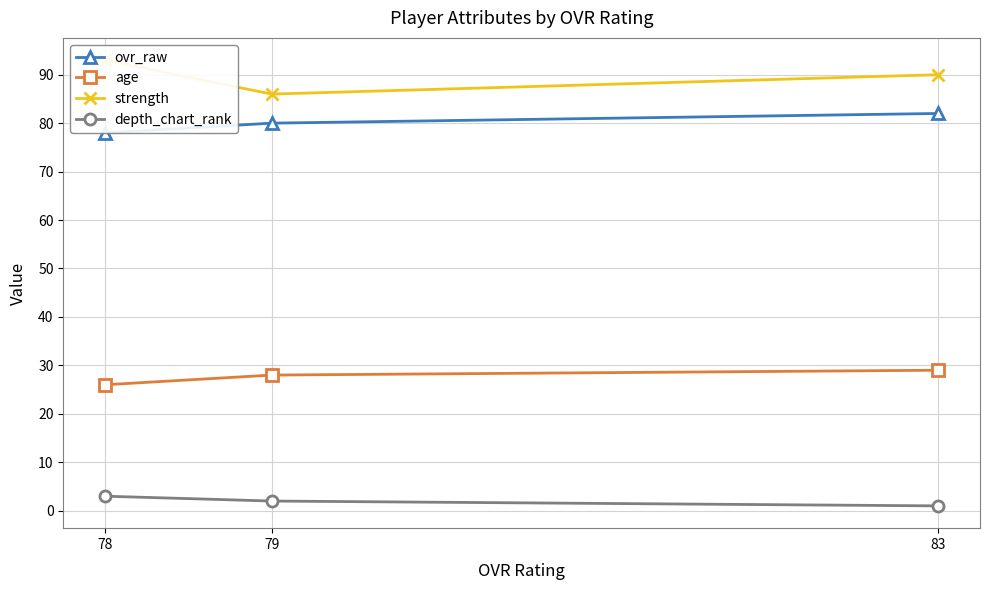

At which label is age closest to 27?

79